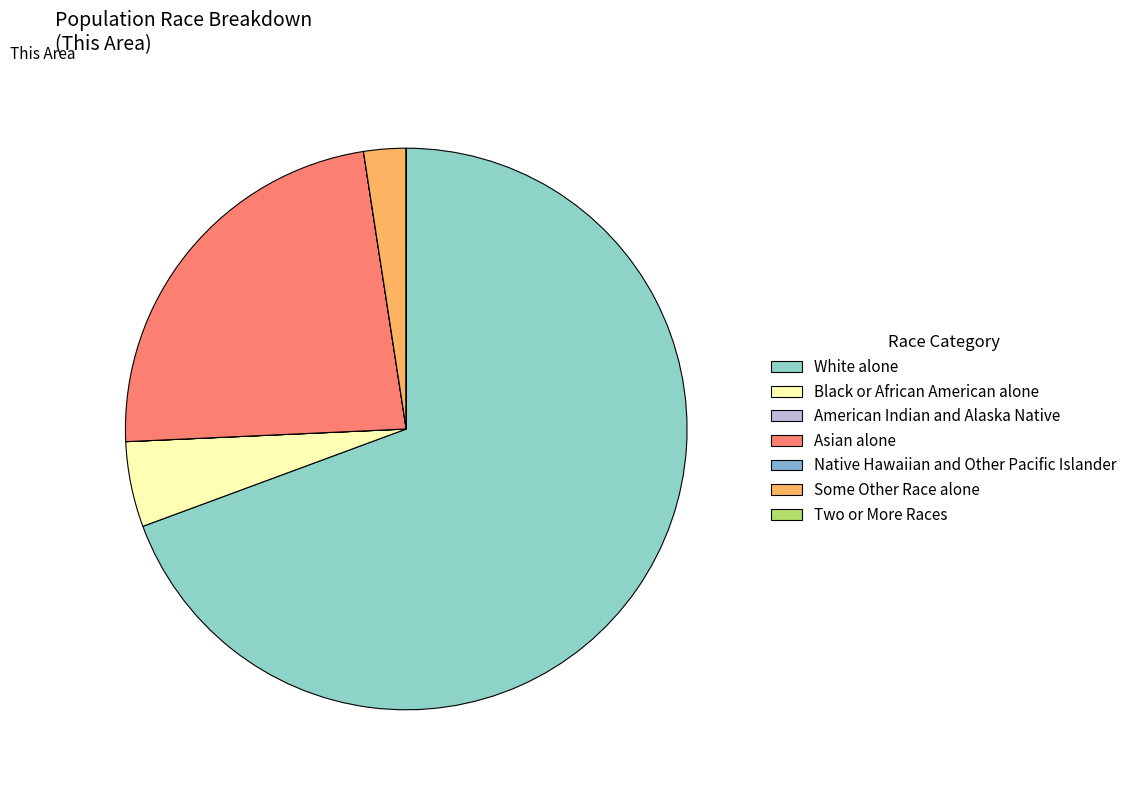

Rank the categories by value from lowest to highest.

American Indian and Alaska Native, Native Hawaiian and Other Pacific Islander, Two or More Races, Some Other Race alone, Black or African American alone, Asian alone, White alone